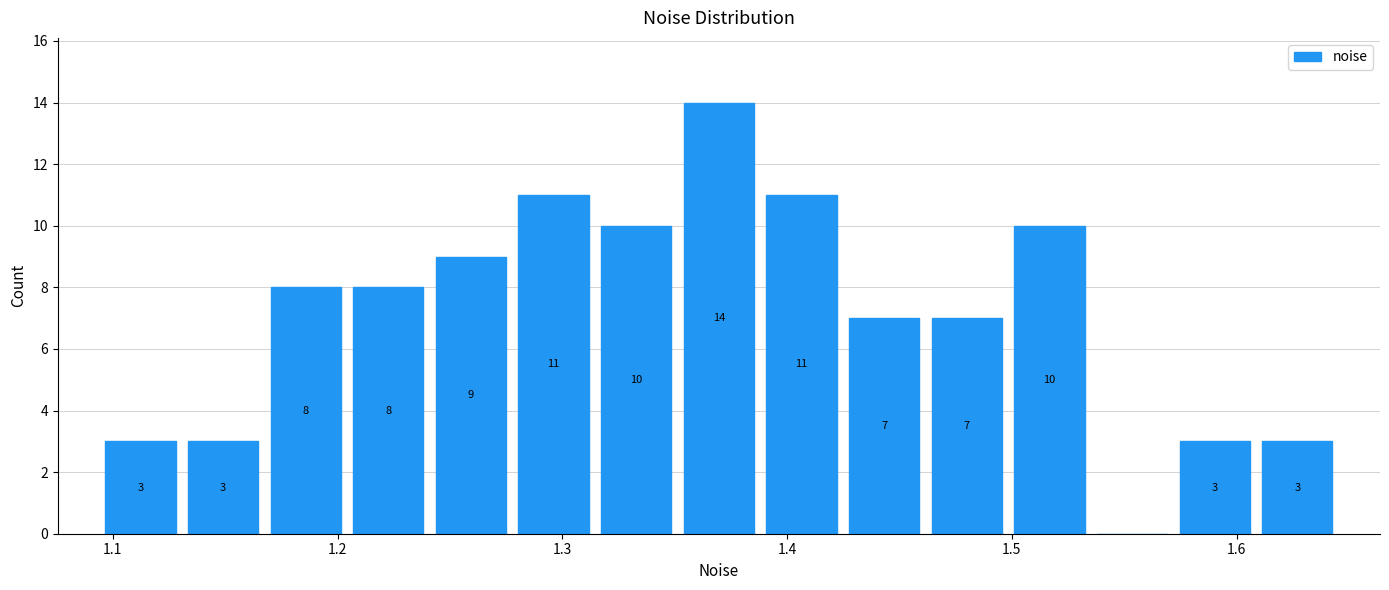

Around what value on the x-axis is the tallest bar? Give the approximate position of its centre, as read against the axis.

1.37